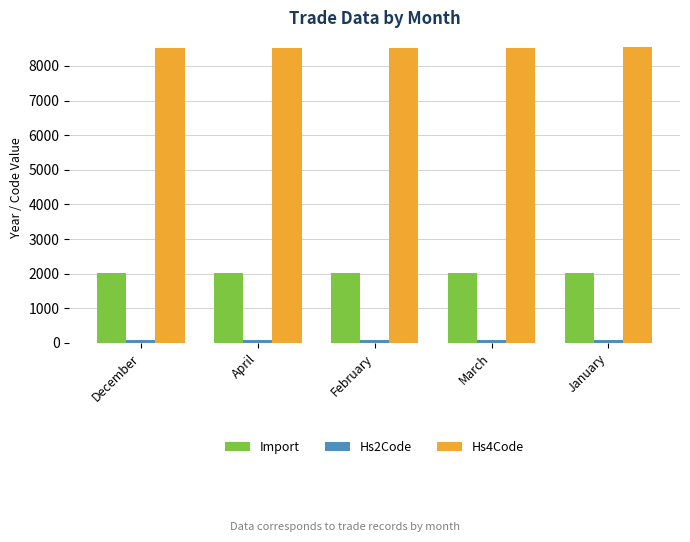

The value of Hs4Code at February is 3953. True or false?

False